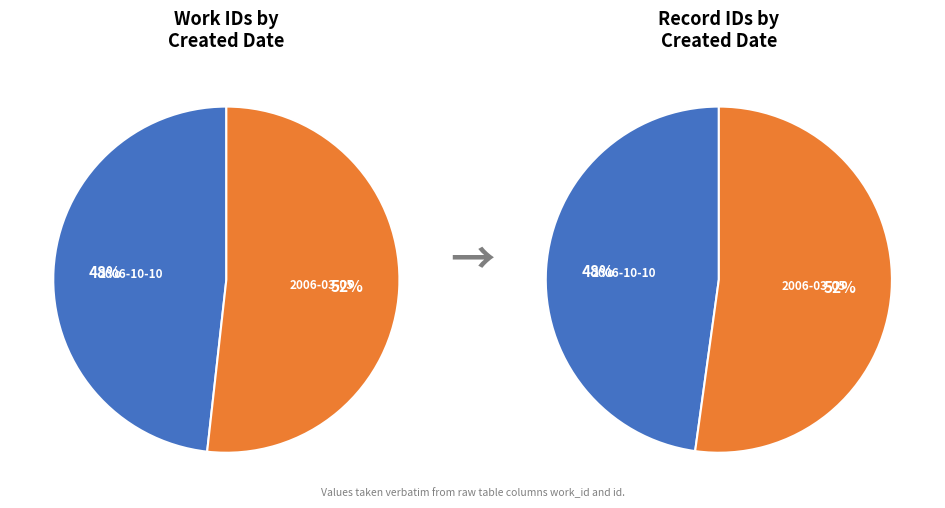

Is the sum of 2006-03-05 and 2006-10-10 greater than half?

Yes